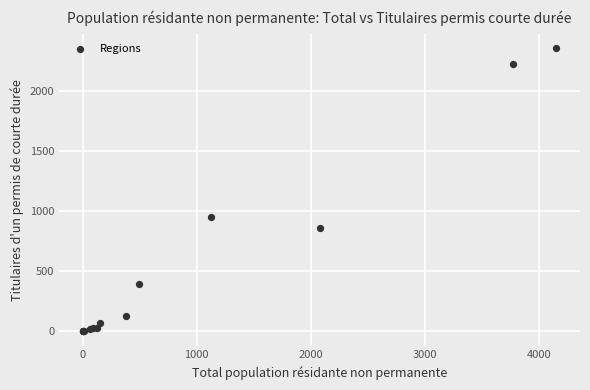

What Y value in the scatter plot is closest to 1181?

956